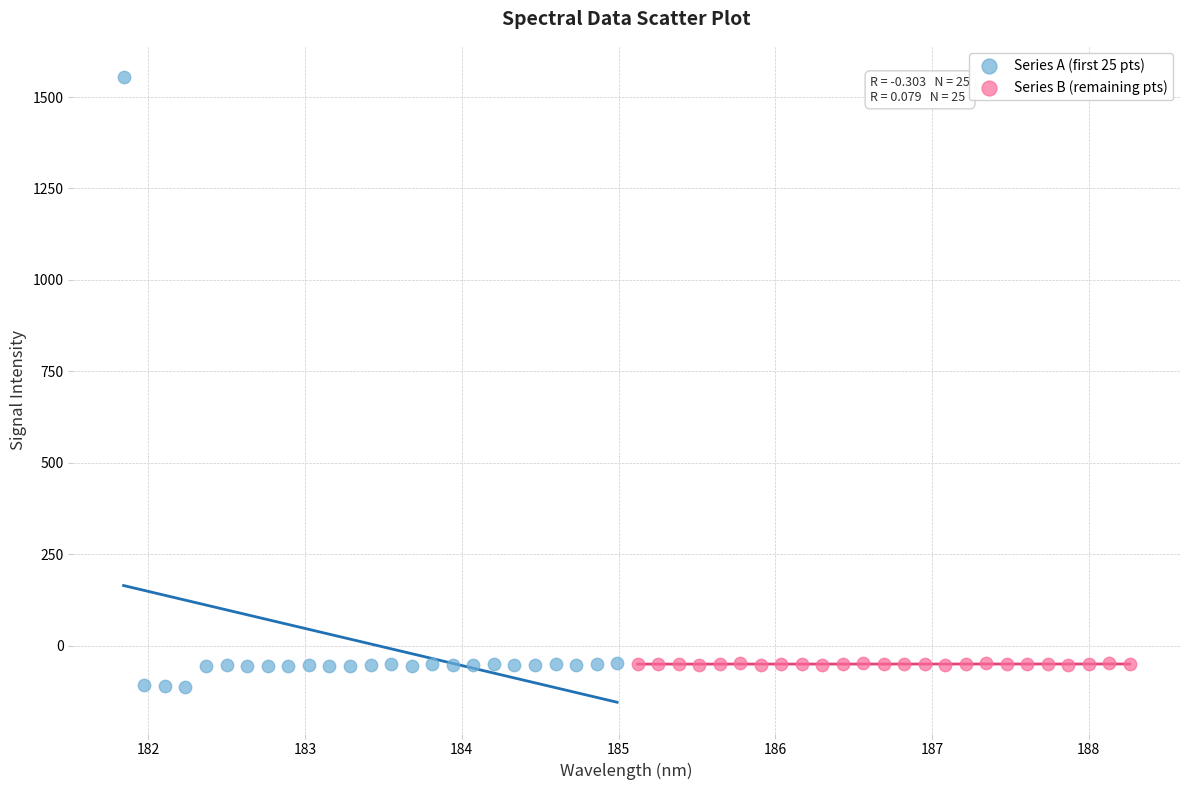

Which series contains the highest Y value?

Series A (first 25 pts)